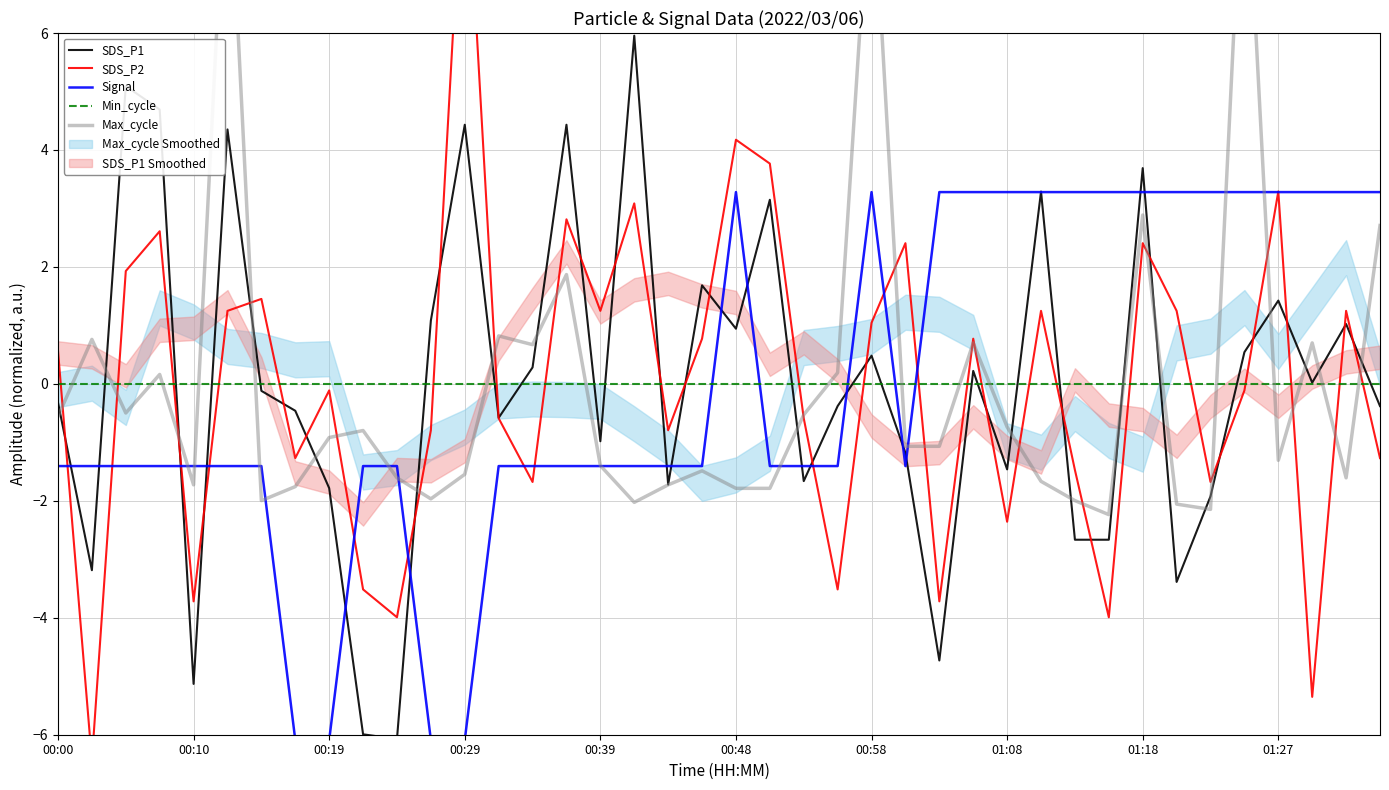

True or false: Min_cycle and Signal intersect in this chart.

True